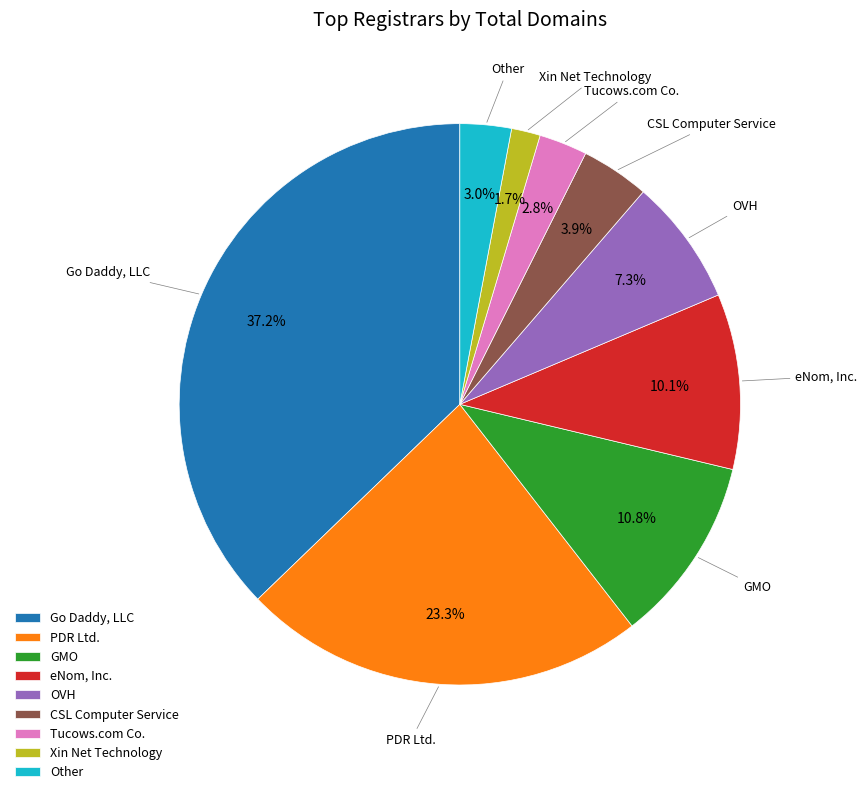

Combined, what portion of the pie is CSL Computer Service and PDR Ltd.?

27.2%